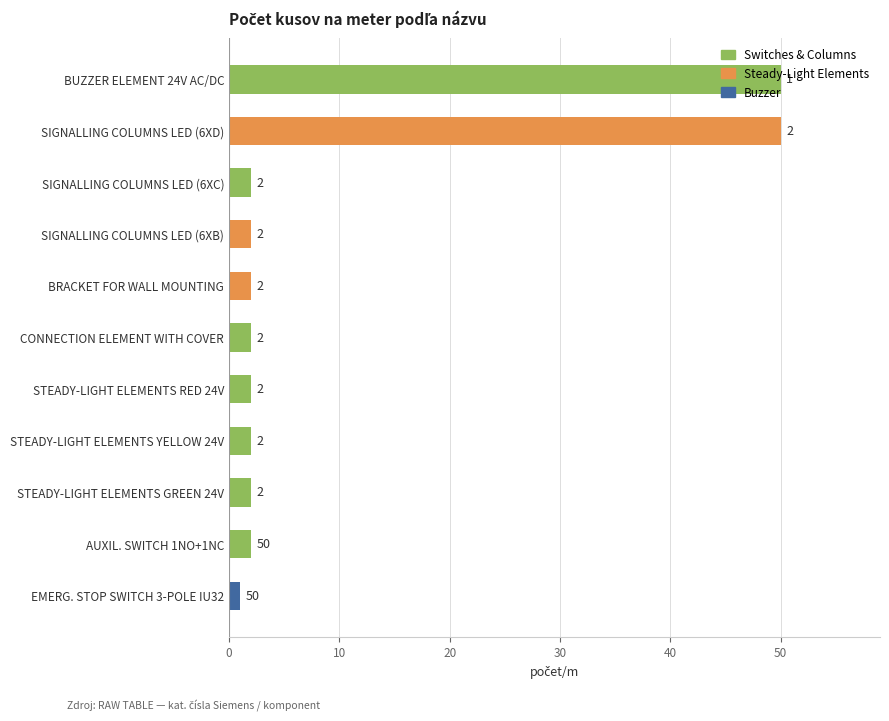

What is the difference between the maximum and minimum values?

49